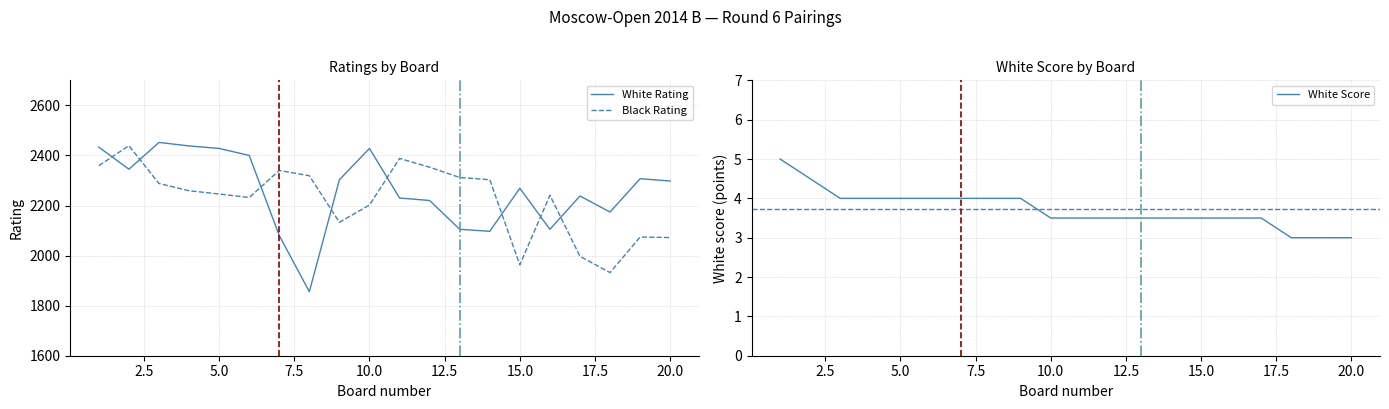

What are all the series names shown in the legend?

White Rating, Black Rating, White Score